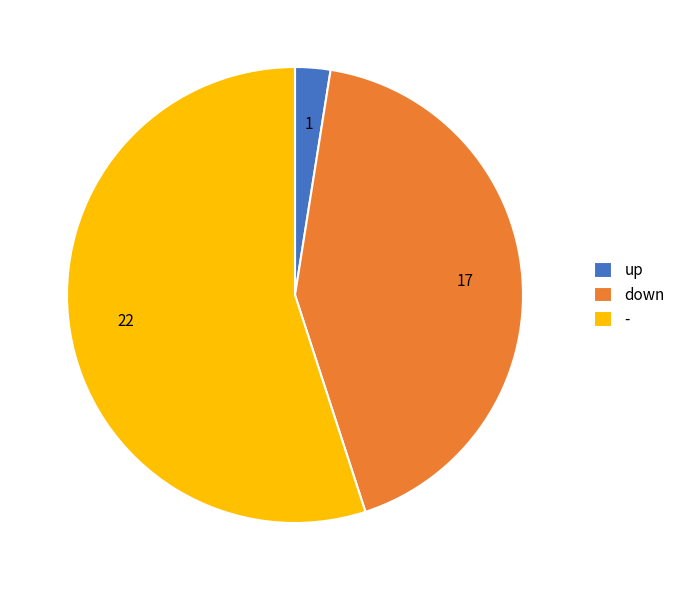

Approximately how many times larger is the value at down compared to -?

0.8